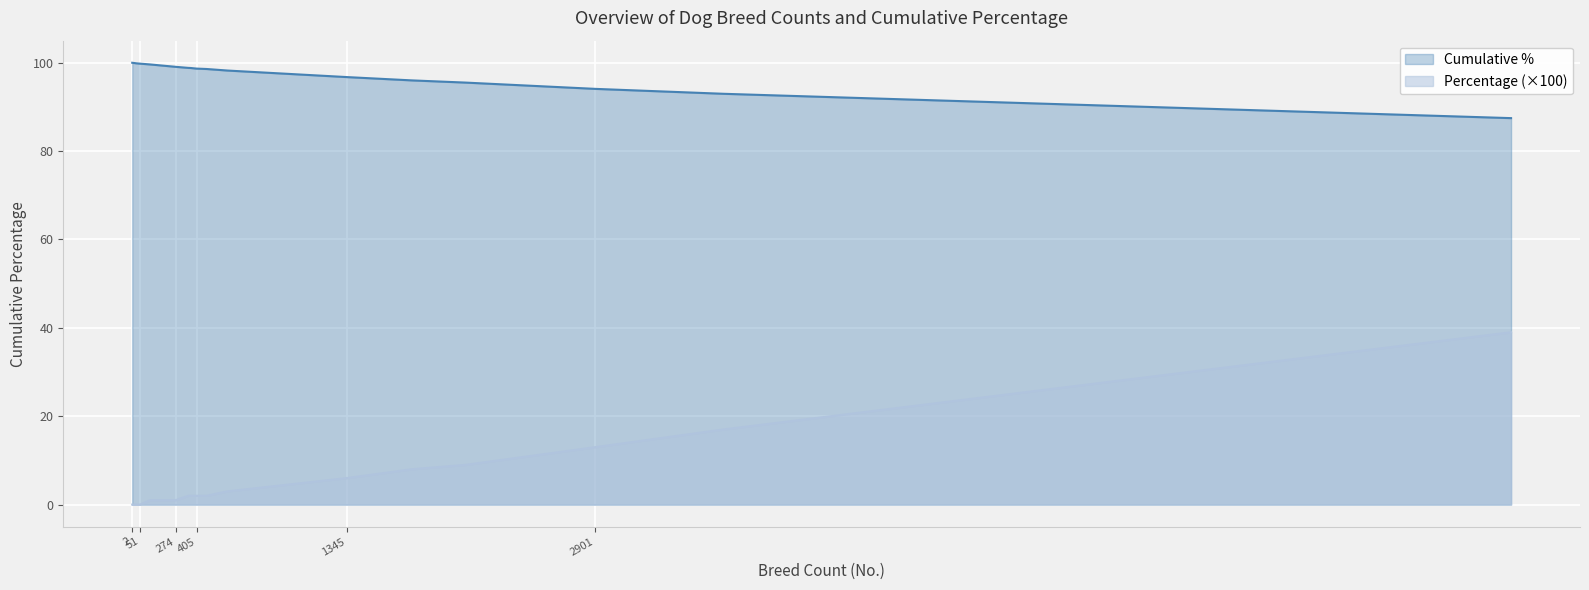

How many data points does each series have?

18